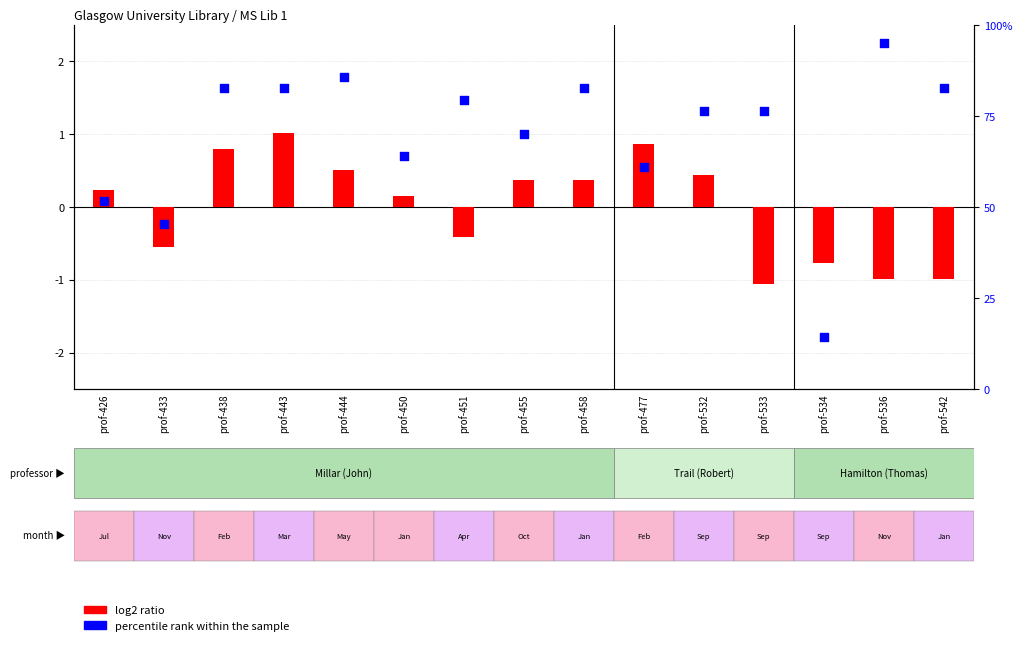

What are all the series names shown in the legend?

log2 ratio, percentile rank within the sample